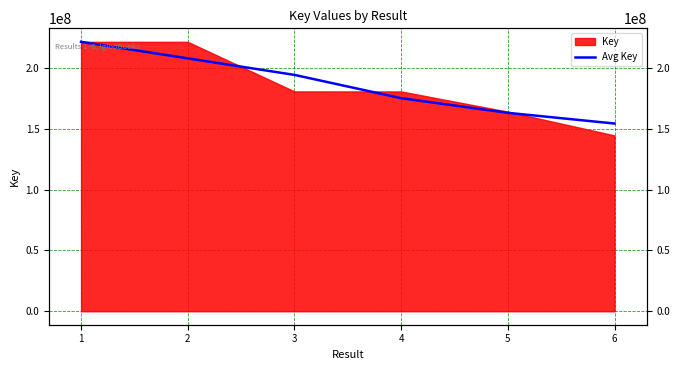

Reading left to right, list all the values displayed in this chart.

1=221470679.0	2=207885732.3	3=194296648.7	4=175158664.0	5=163099666.0	6=154307472.0